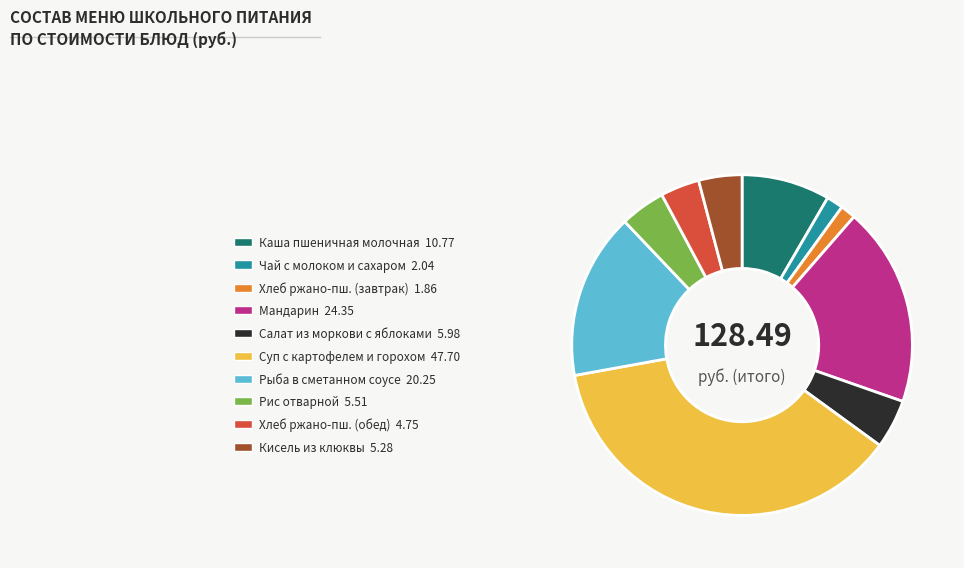

Is there any slice that represents more than half of the pie?

No